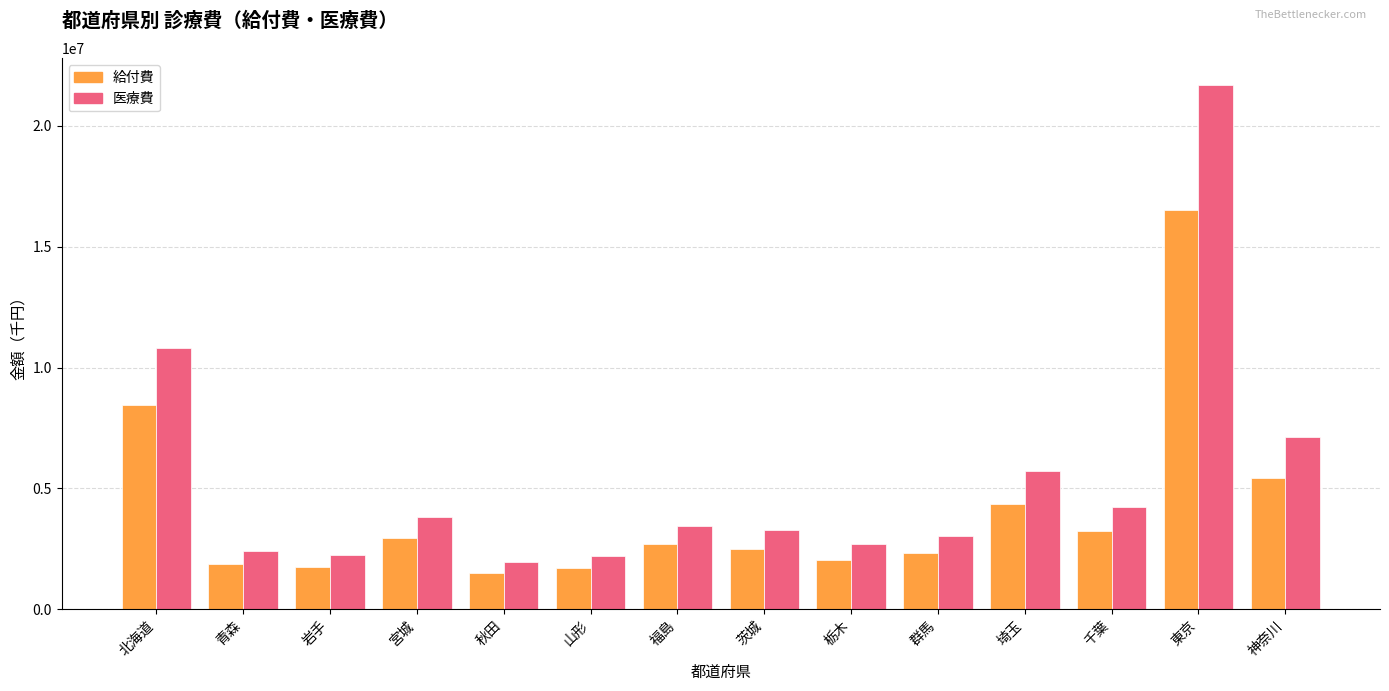

Rank the series by their average value, from lowest to highest.

給付費, 医療費